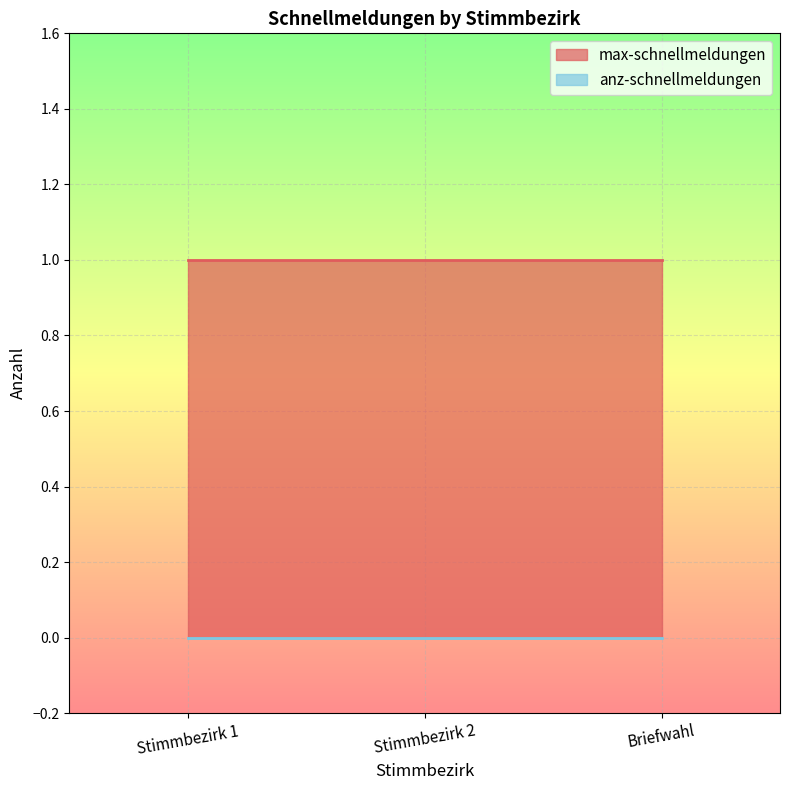

Is it true that max-schnellmeldungen equals 1 at Briefwahl?

True